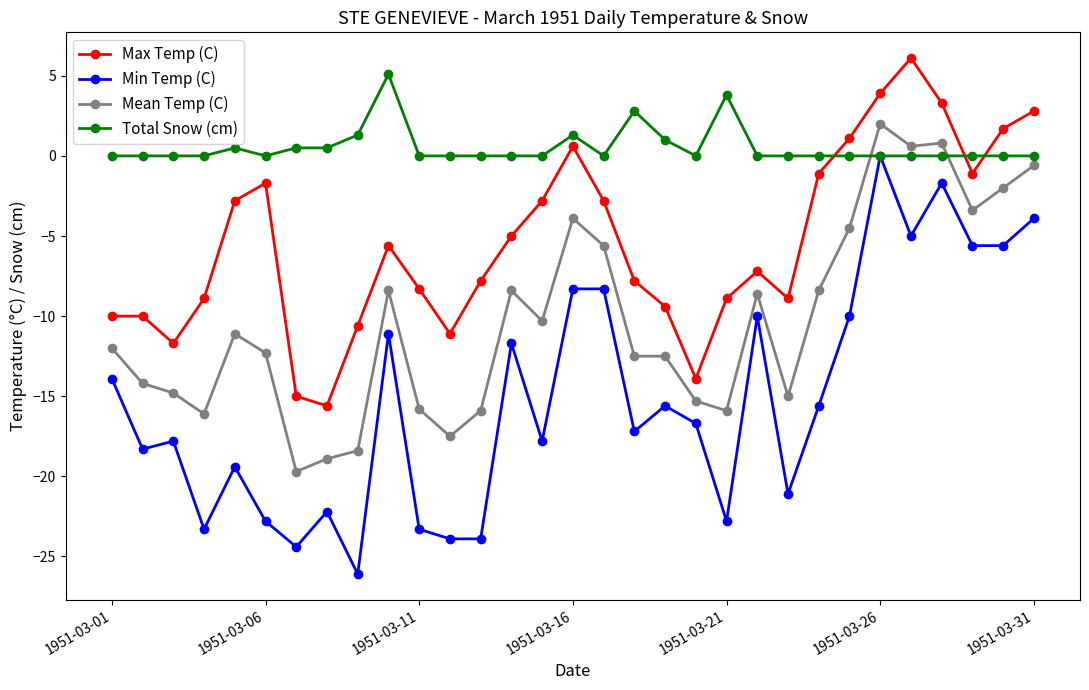

True or false: Max Temp (C) and Mean Temp (C) cross at least once.

False